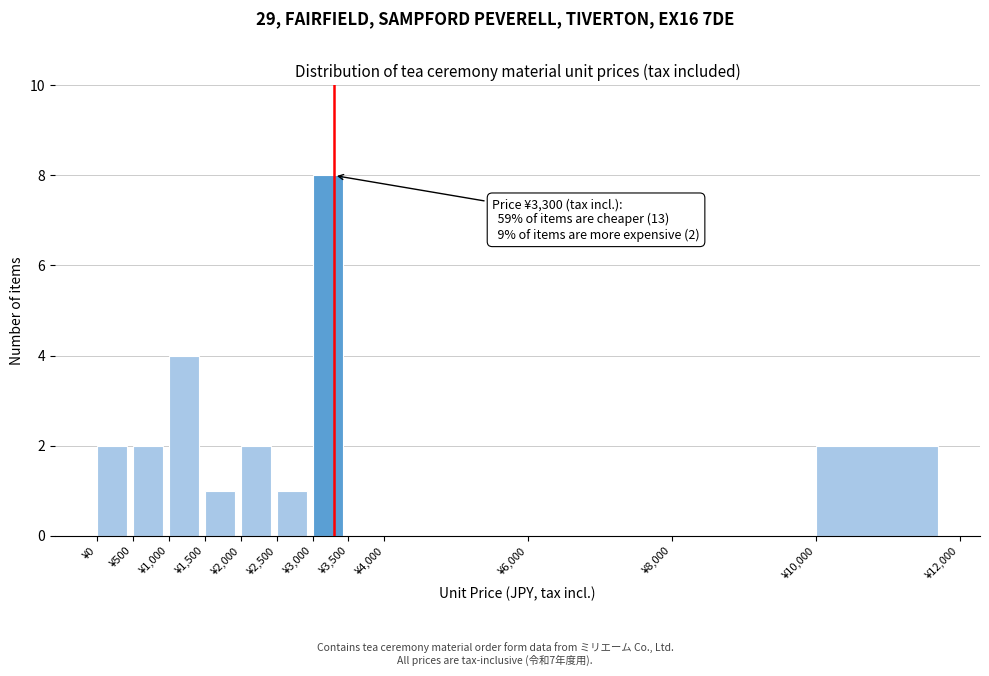

Over which range of the x-axis is the bar tallest?

3000 to 3500